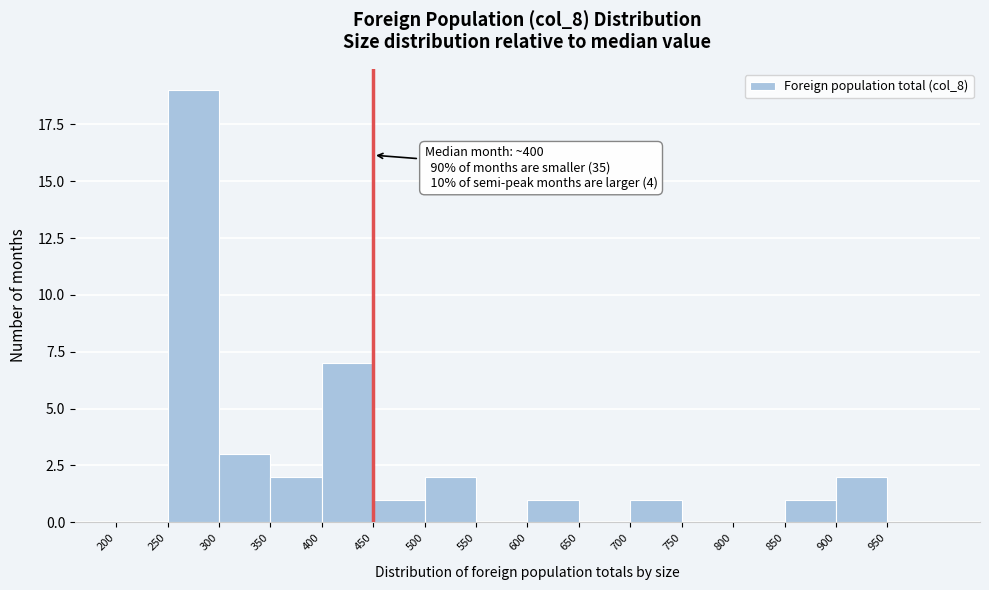

Which range on the x-axis has the tallest bar?

250 to 300